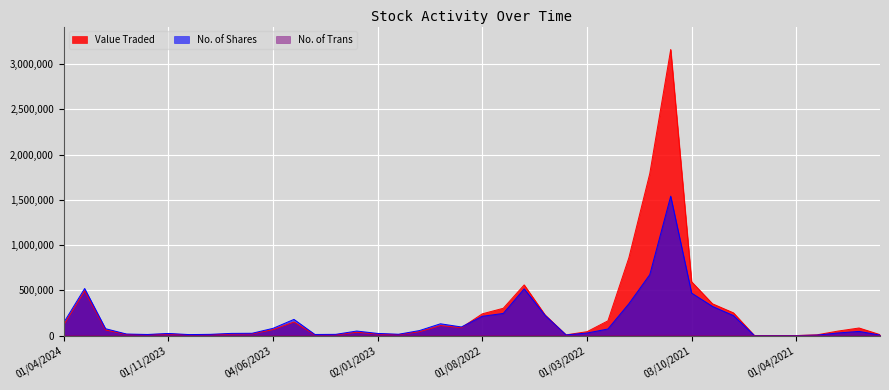

True or false: No. of Shares and No. of Trans cross at least once.

False